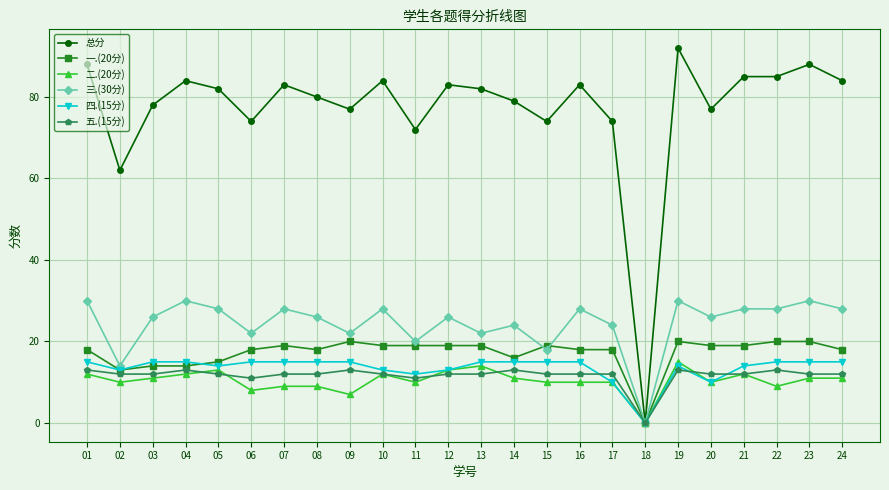

The 二.(20分) series shows 13 at 08. True or false?

False